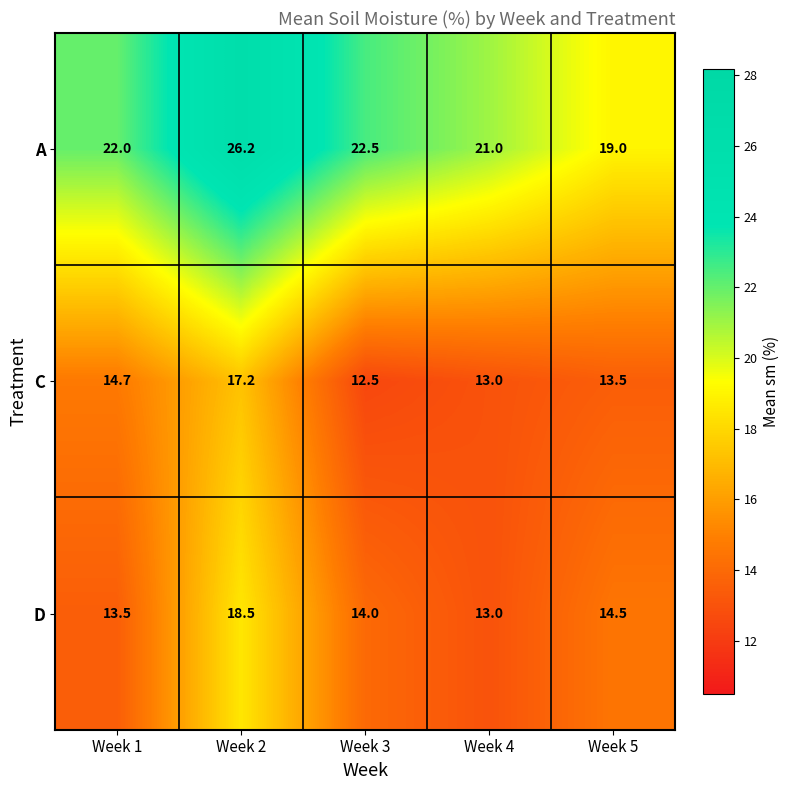

What is the average value of the D series?

14.7